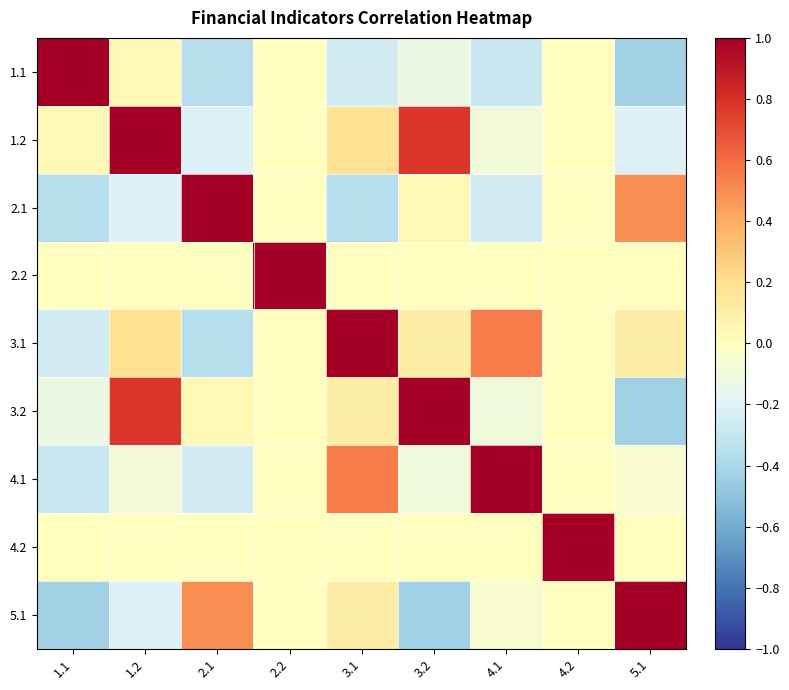

Reading right to left, transcribe all the data shown in this chart.

1.1: 5.1=-0.4	4.2=0.0	4.1=-0.3	3.2=-0.1	3.1=-0.2	2.2=0.0	2.1=-0.4	1.2=0.0	1.1=1.0
1.2: 5.1=-0.2	4.2=0.0	4.1=-0.1	3.2=0.8	3.1=0.2	2.2=0.0	2.1=-0.2	1.2=1.0	1.1=0.0
2.1: 5.1=0.5	4.2=0.0	4.1=-0.2	3.2=0.0	3.1=-0.4	2.2=0.0	2.1=1.0	1.2=-0.2	1.1=-0.4
2.2: 5.1=0.0	4.2=0.0	4.1=0.0	3.2=0.0	3.1=0.0	2.2=1.0	2.1=0.0	1.2=0.0	1.1=0.0
3.1: 5.1=0.1	4.2=0.0	4.1=0.5	3.2=0.1	3.1=1.0	2.2=0.0	2.1=-0.4	1.2=0.2	1.1=-0.2
3.2: 5.1=-0.4	4.2=0.0	4.1=-0.1	3.2=1.0	3.1=0.1	2.2=0.0	2.1=0.0	1.2=0.8	1.1=-0.1
4.1: 5.1=-0.0	4.2=0.0	4.1=1.0	3.2=-0.1	3.1=0.5	2.2=0.0	2.1=-0.2	1.2=-0.1	1.1=-0.3
4.2: 5.1=0.0	4.2=1.0	4.1=0.0	3.2=0.0	3.1=0.0	2.2=0.0	2.1=0.0	1.2=0.0	1.1=0.0
5.1: 5.1=1.0	4.2=0.0	4.1=-0.0	3.2=-0.4	3.1=0.1	2.2=0.0	2.1=0.5	1.2=-0.2	1.1=-0.4